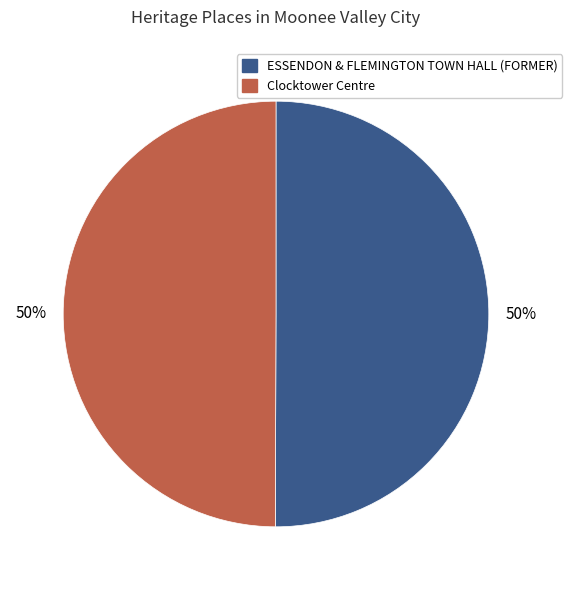

What is the ratio of the value at ESSENDON & FLEMINGTON TOWN HALL (FORMER) to the value at Clocktower Centre?

1.0